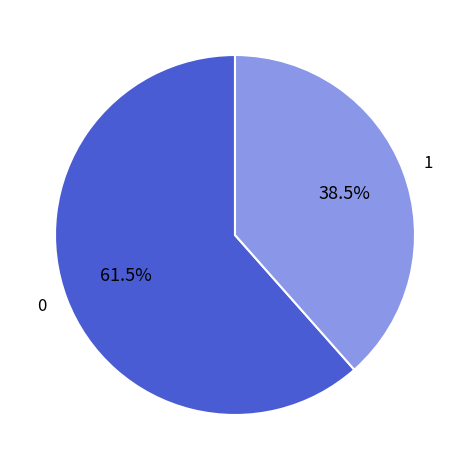

Which category has the smallest portion of the pie?

1